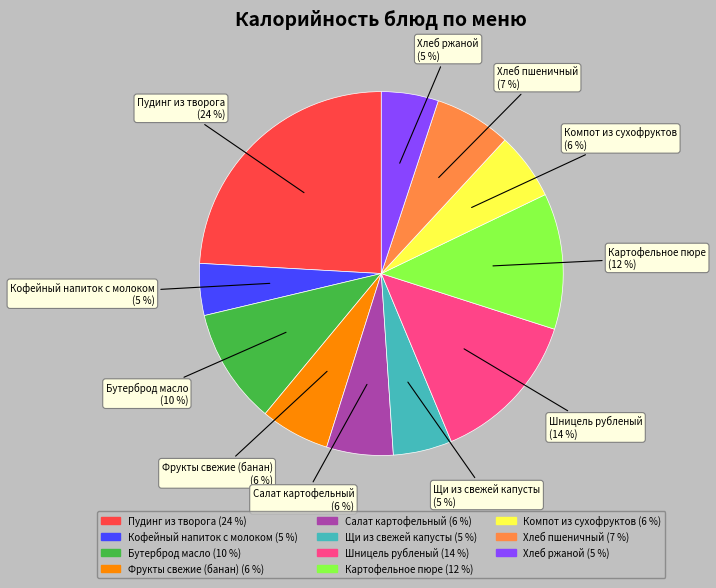

Between Хлеб пшеничный and Шницель рубленый, which is larger?

Шницель рубленый